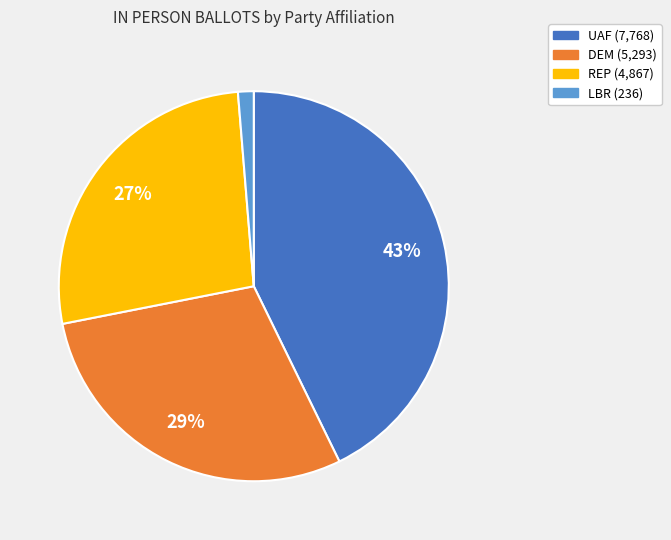

Is there any slice that represents more than half of the pie?

No